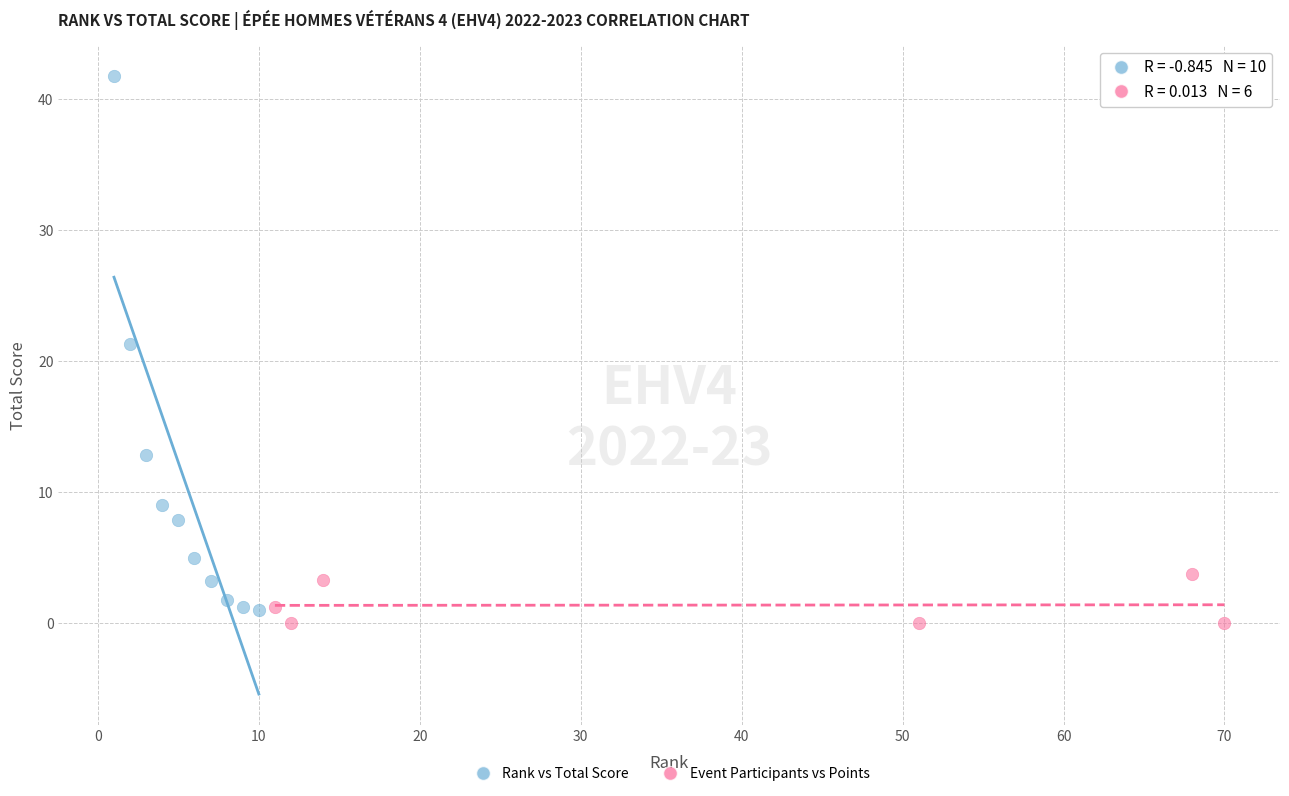

What are all the series names shown in the legend?

Rank vs Total Score, Event Participants vs Points